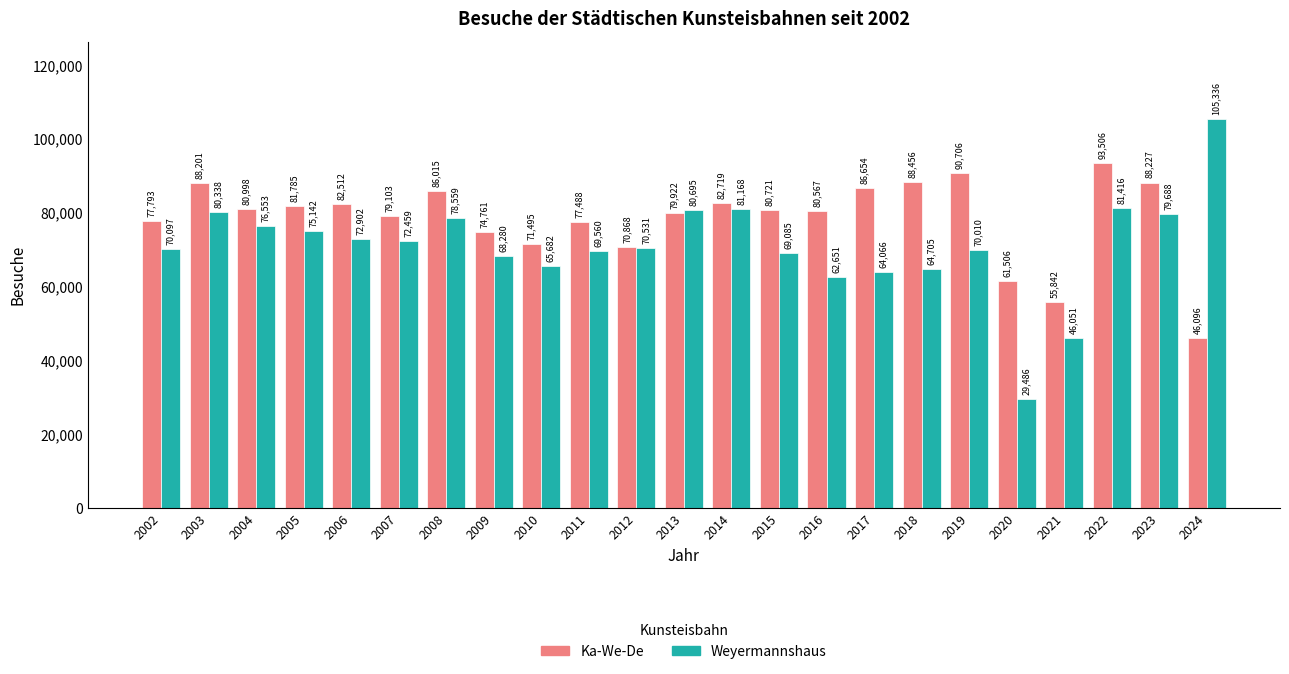

Which category has the lowest value across all series?

2020